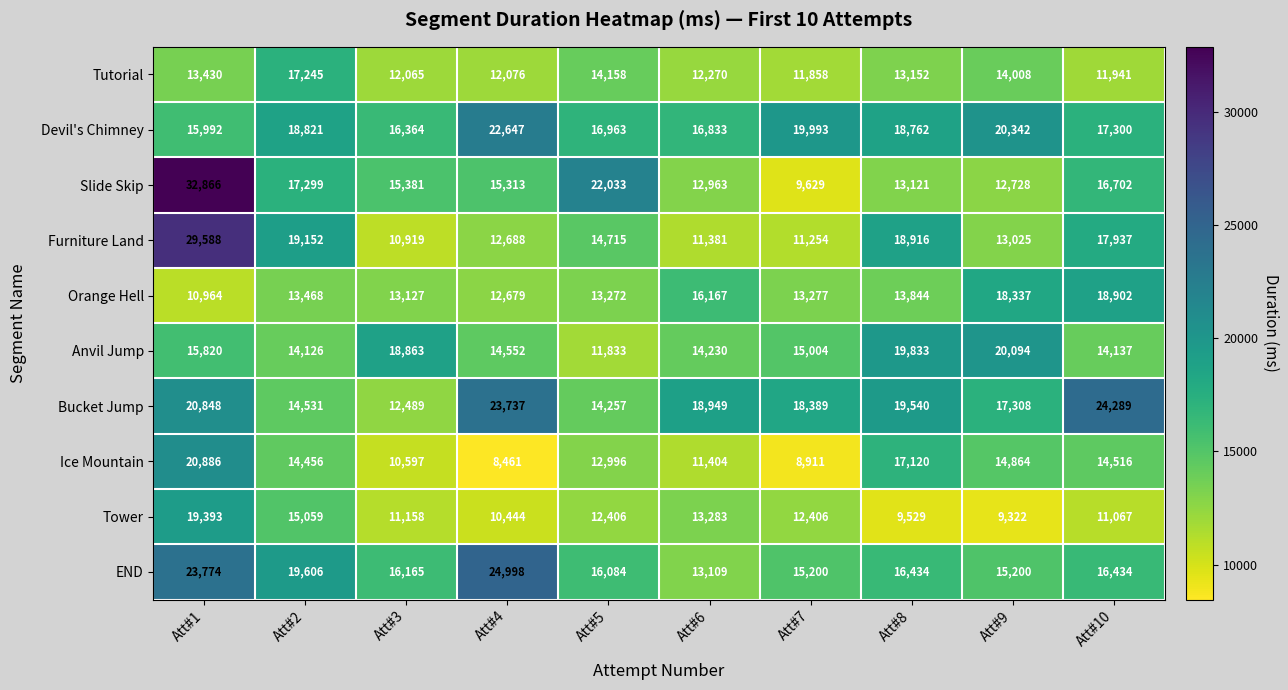

The value of Anvil Jump at Att#7 is 15004. True or false?

True